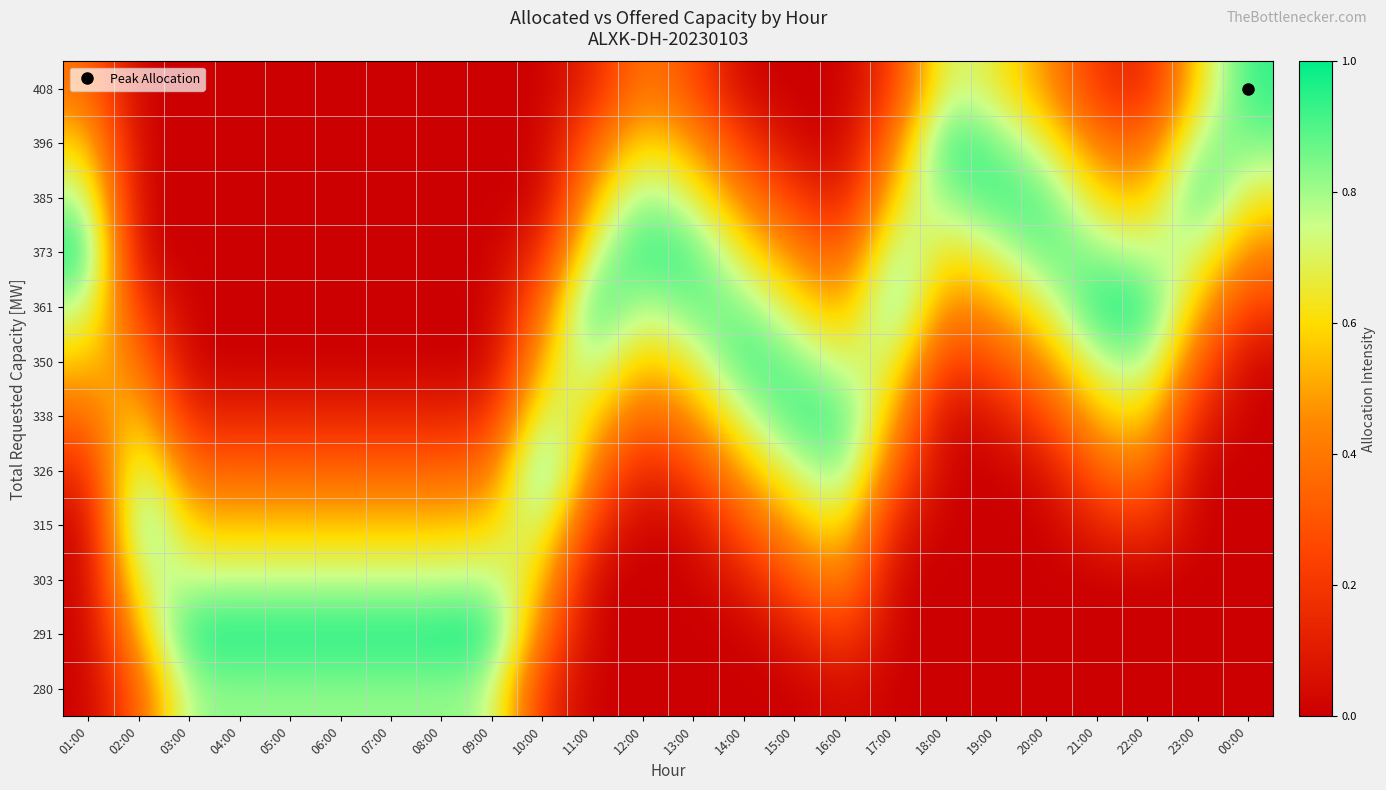

At how many categories does at least one series exceed 0?

24